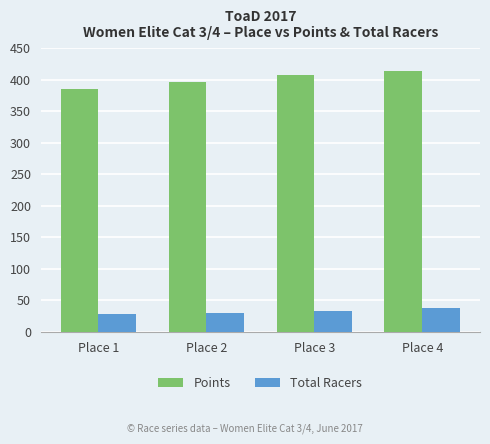

The value of Total Racers at Place 2 is 30.0. True or false?

True